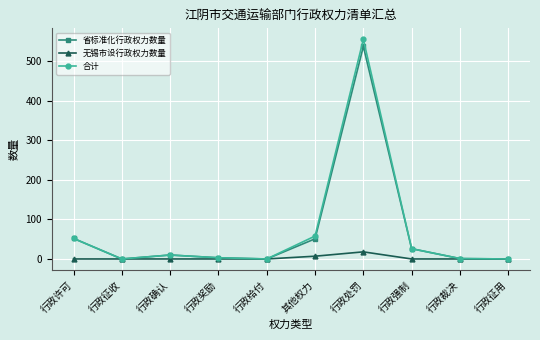

True or false: 省标准化行政权力数量 has a value of 3 at 行政奖励.

True